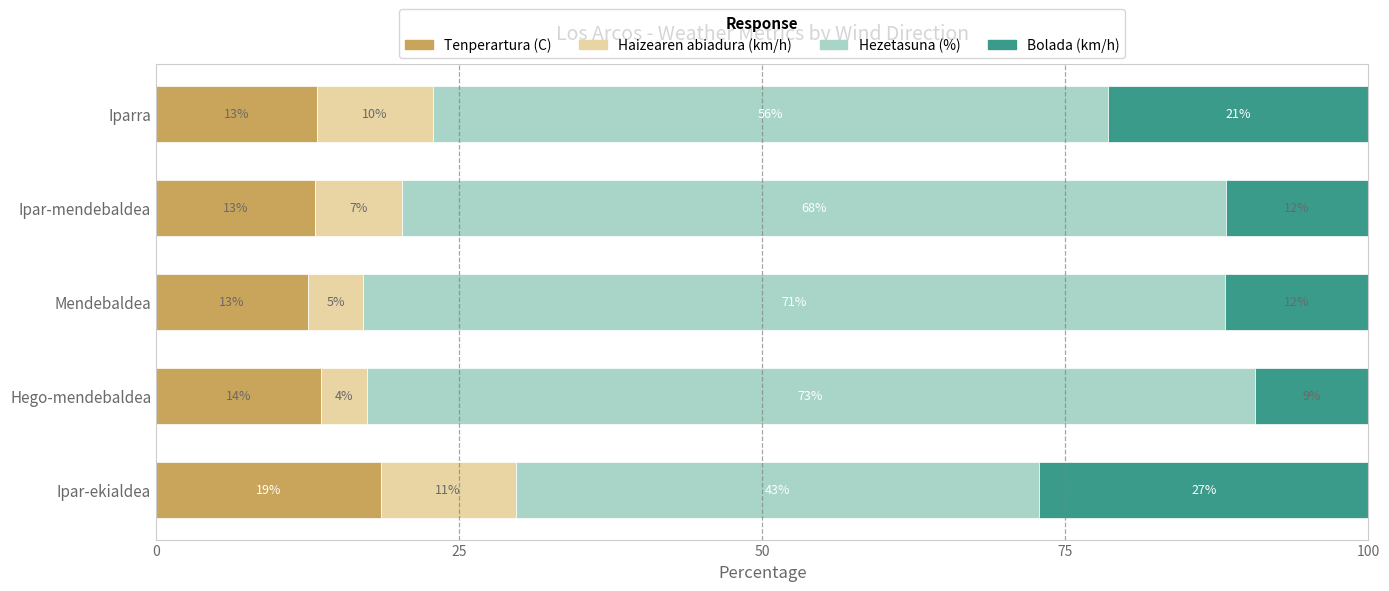

What are all the series names shown in the legend?

Tenperartura (C), Haizearen abiadura (km/h), Hezetasuna (%), Bolada (km/h)